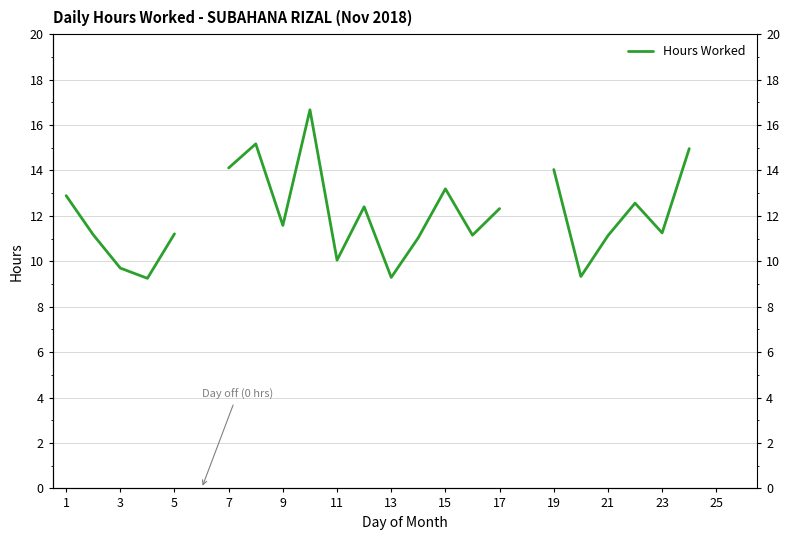

What is the maximum value shown in the chart?

16.7